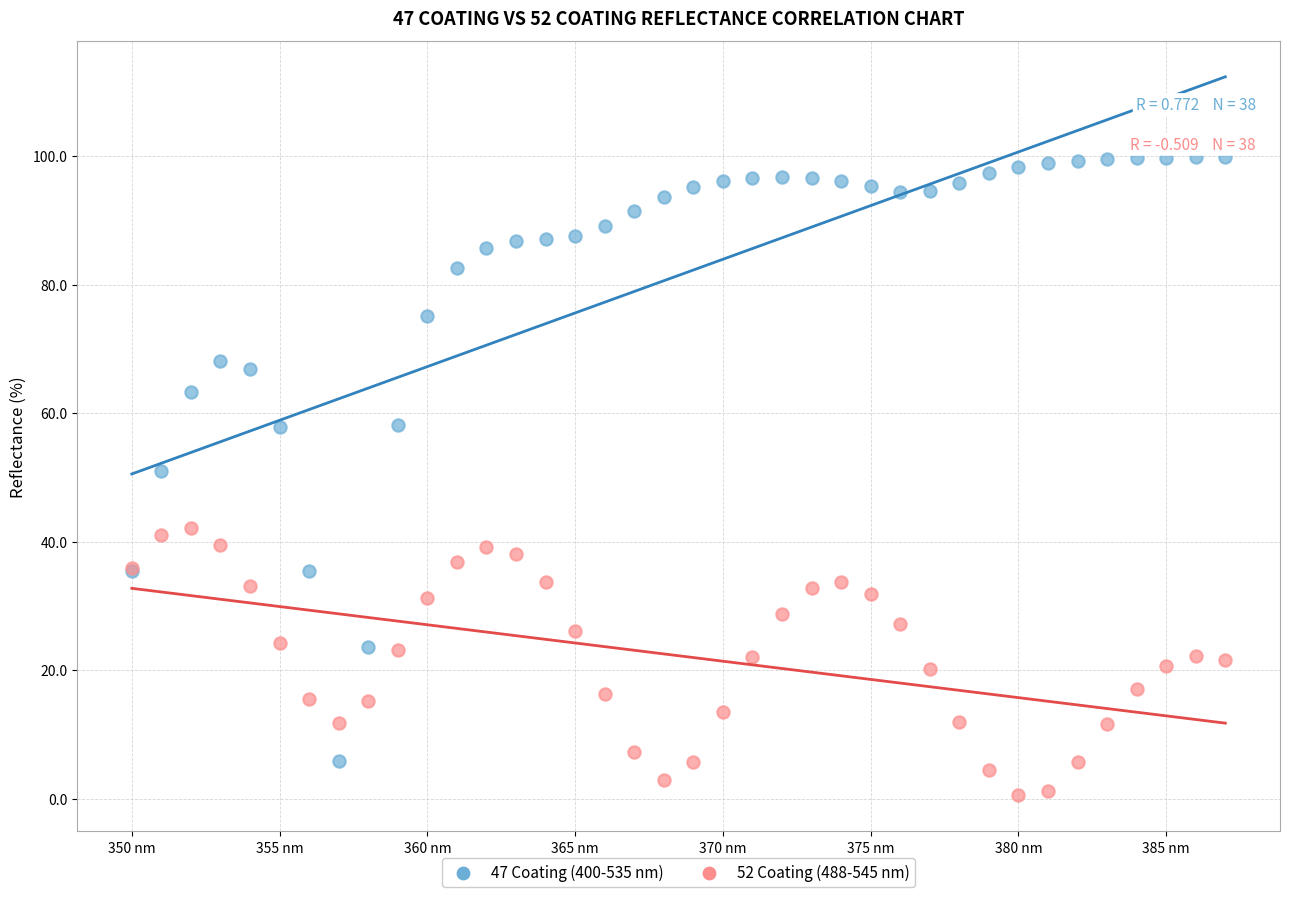

Which series reaches the minimum Y coordinate?

52 Coating (488-545 nm)